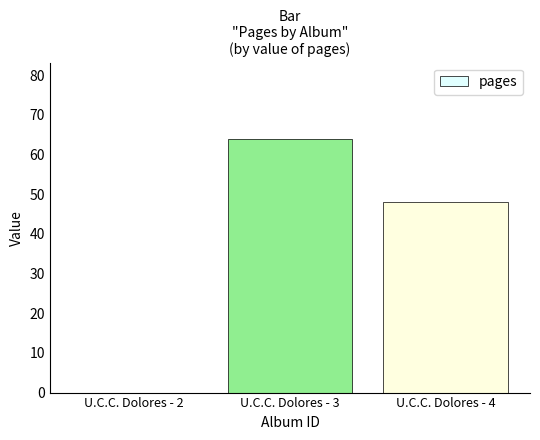

What is the sum of all values?

112